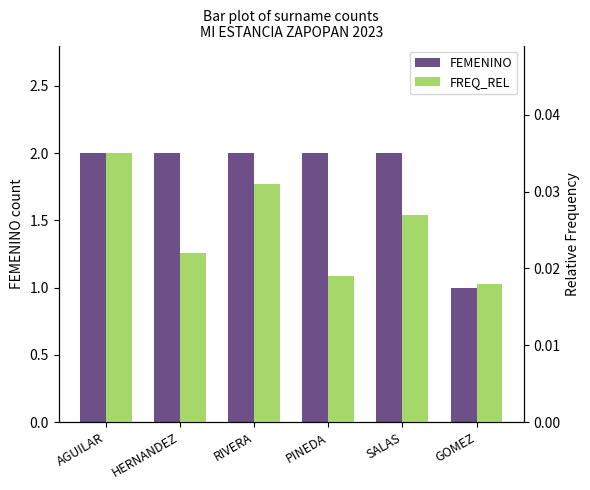

Reading right to left, list all the values displayed in this chart.

FEMENINO: GOMEZ=1.0	SALAS=2.0	PINEDA=2.0	RIVERA=2.0	HERNANDEZ=2.0	AGUILAR=2.0
FREQ_REL: GOMEZ=0.0	SALAS=0.0	PINEDA=0.0	RIVERA=0.0	HERNANDEZ=0.0	AGUILAR=0.0